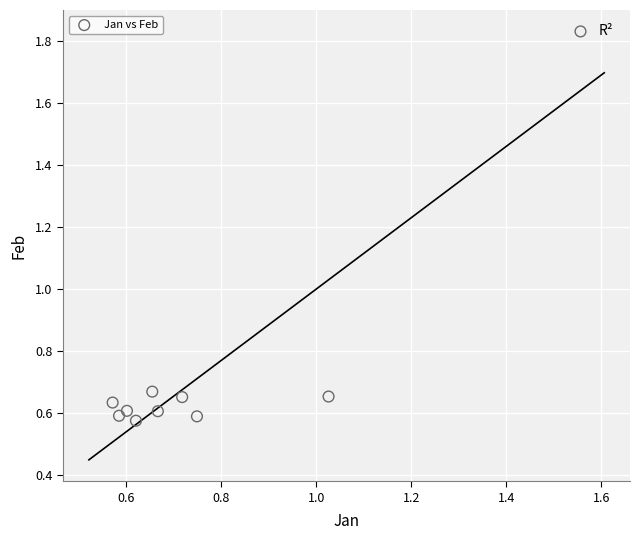

What is the range of Y values (max minus min)?

1.3